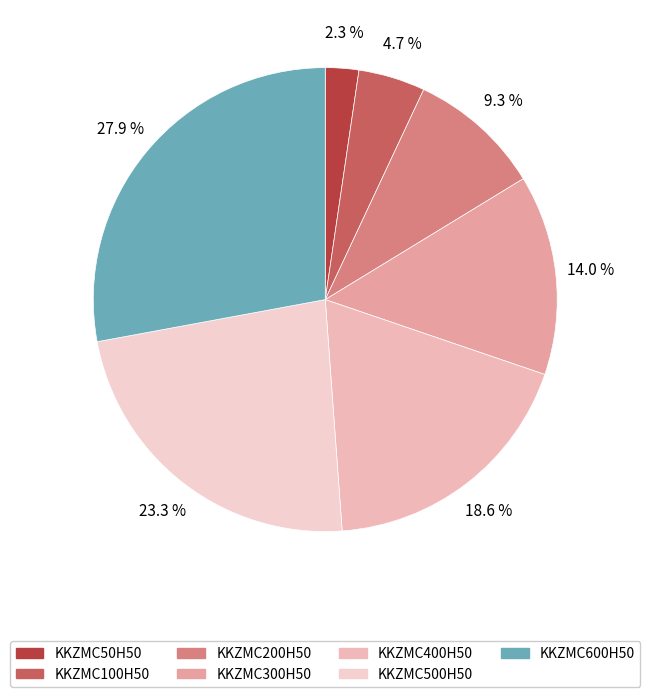

To the nearest percent, what is the average slice percentage?

14%